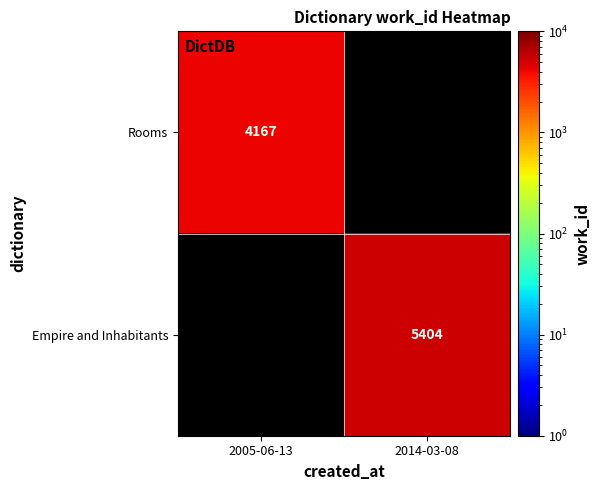

Is the value of Empire and Inhabitants at 2014-03-08 greater than the value of Rooms at 2005-06-13?

Yes